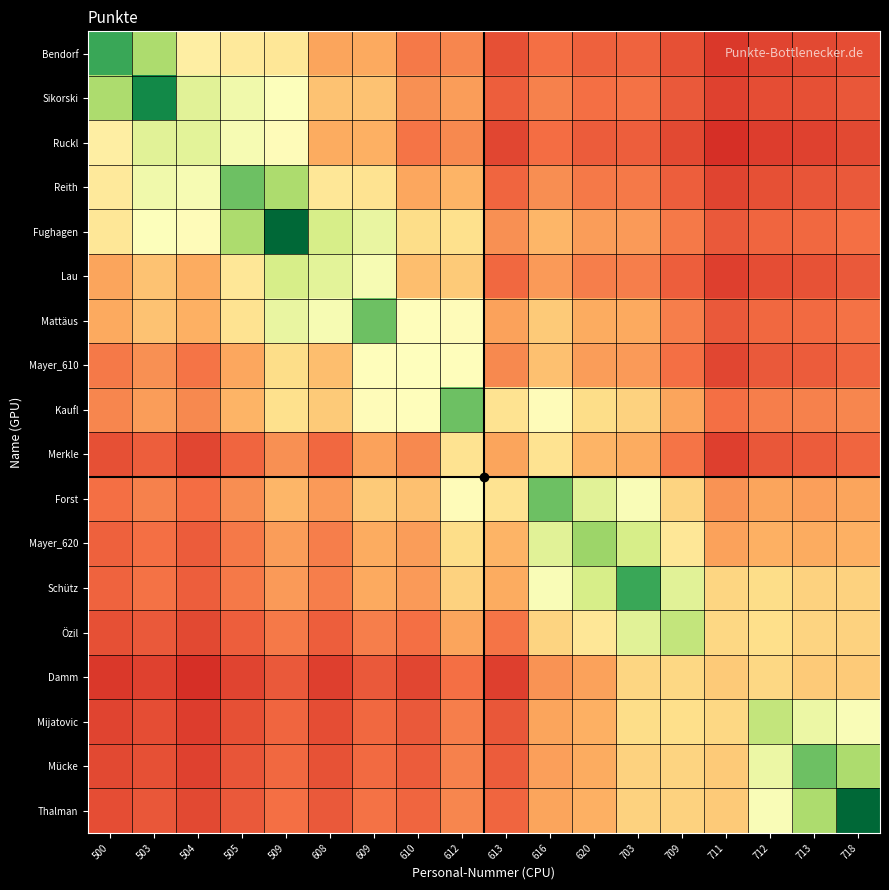

Reading left to right, transcribe all the data shown in this chart.

Bendorf: 500=12.0	503=9.6	504=6.2	505=6.1	509=5.9	608=4.0	609=4.1	610=3.1	612=3.4	613=2.2	616=2.9	620=2.6	703=2.6	709=2.1	711=1.6	712=1.9	713=2.0	718=2.1
Sikorski: 500=9.6	503=13.0	504=8.1	505=7.5	509=7.1	608=4.8	609=4.8	610=3.6	612=3.9	613=2.5	616=3.2	620=2.9	703=2.9	709=2.4	711=1.8	712=2.1	713=2.2	718=2.3
Ruckl: 500=6.2	503=8.1	504=8.0	505=7.3	509=6.9	608=4.2	609=4.3	610=3.0	612=3.4	613=1.9	616=2.8	620=2.4	703=2.5	709=2.0	711=1.4	712=1.7	713=1.8	718=2.0
Reith: 500=6.1	503=7.5	504=7.3	505=11.0	509=9.6	608=5.9	609=5.8	610=4.1	612=4.4	613=2.7	616=3.5	620=3.1	703=3.1	709=2.5	711=1.9	712=2.2	713=2.2	718=2.4
Fughagen: 500=5.9	503=7.1	504=6.9	505=9.6	509=14.0	608=8.5	609=7.8	610=5.5	612=5.7	613=3.6	616=4.5	620=3.9	703=3.8	709=3.1	711=2.4	712=2.7	713=2.7	718=2.9
Lau: 500=4.0	503=4.8	504=4.2	505=5.9	509=8.5	608=8.0	609=7.3	610=4.7	612=5.0	613=2.7	616=3.8	620=3.2	703=3.2	709=2.5	711=1.8	712=2.1	713=2.2	718=2.4
Mattäus: 500=4.1	503=4.8	504=4.3	505=5.8	509=7.8	608=7.3	609=11.0	610=6.9	612=6.9	613=3.9	616=5.0	620=4.2	703=4.1	709=3.2	711=2.4	712=2.7	713=2.8	718=2.9
Mayer_610: 500=3.1	503=3.6	504=3.0	505=4.1	509=5.5	608=4.7	609=6.9	610=7.0	612=6.9	613=3.4	616=4.7	620=3.9	703=3.8	709=2.9	711=1.9	712=2.4	713=2.4	718=2.6
Kaufl: 500=3.4	503=3.9	504=3.4	505=4.4	509=5.7	608=5.0	609=6.9	610=6.9	612=11.0	613=5.8	616=6.9	620=5.5	703=5.2	709=4.0	711=2.9	712=3.2	713=3.2	718=3.4
Merkle: 500=2.2	503=2.5	504=1.9	505=2.7	509=3.6	608=2.7	609=3.9	610=3.4	612=5.8	613=4.0	616=5.8	620=4.4	703=4.2	709=3.0	711=1.8	712=2.3	713=2.4	718=2.6
Forst: 500=2.9	503=3.2	504=2.8	505=3.5	509=4.5	608=3.8	609=5.0	610=4.7	612=6.9	613=5.8	616=11.0	620=8.1	703=7.2	709=5.3	711=3.6	712=4.0	713=3.9	718=4.0
Mayer_620: 500=2.6	503=2.9	504=2.4	505=3.1	509=3.9	608=3.2	609=4.2	610=3.9	612=5.5	613=4.4	616=8.1	620=10.0	703=8.5	709=5.9	711=3.9	712=4.3	713=4.2	718=4.3
Schütz: 500=2.6	503=2.9	504=2.5	505=3.1	509=3.8	608=3.2	609=4.1	610=3.8	612=5.2	613=4.2	616=7.2	620=8.5	703=12.0	709=8.1	711=5.3	712=5.5	713=5.2	718=5.2
Özil: 500=2.1	503=2.4	504=2.0	505=2.5	509=3.1	608=2.5	609=3.2	610=2.9	612=4.0	613=3.0	616=5.3	620=5.9	703=8.1	709=9.0	711=5.4	712=5.6	713=5.3	718=5.2
Damm: 500=1.6	503=1.8	504=1.4	505=1.9	509=2.4	608=1.8	609=2.4	610=1.9	612=2.9	613=1.8	616=3.6	620=3.9	703=5.3	709=5.4	711=5.0	712=5.4	713=5.0	718=5.0
Mijatovic: 500=1.9	503=2.1	504=1.7	505=2.2	509=2.7	608=2.1	609=2.7	610=2.4	612=3.2	613=2.3	616=4.0	620=4.3	703=5.5	709=5.6	711=5.4	712=9.0	713=7.7	718=7.2
Mücke: 500=2.0	503=2.2	504=1.8	505=2.2	509=2.7	608=2.2	609=2.8	610=2.4	612=3.2	613=2.4	616=3.9	620=4.2	703=5.2	709=5.3	711=5.0	712=7.7	713=11.0	718=9.6
Thalman: 500=2.1	503=2.3	504=2.0	505=2.4	509=2.9	608=2.4	609=2.9	610=2.6	612=3.4	613=2.6	616=4.0	620=4.3	703=5.2	709=5.2	711=5.0	712=7.2	713=9.6	718=14.0